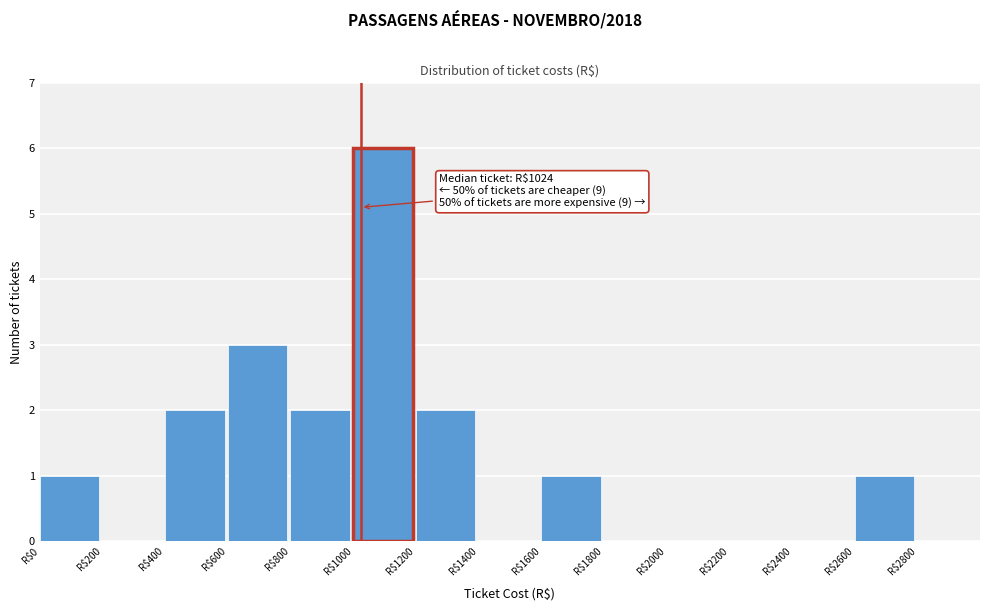

Over which range of the x-axis is the bar tallest?

1000 to 1200